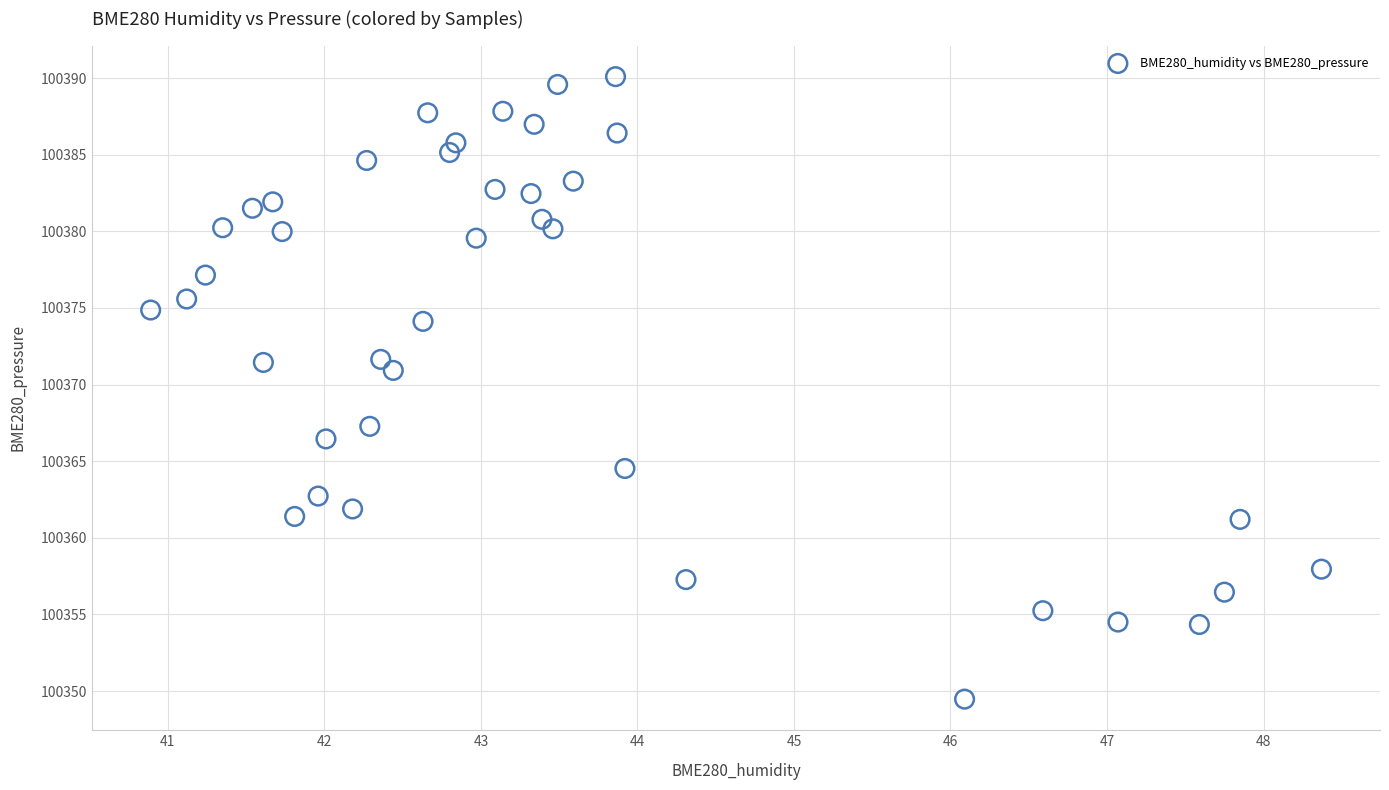

What is the range of X values (max minus min)?

7.5